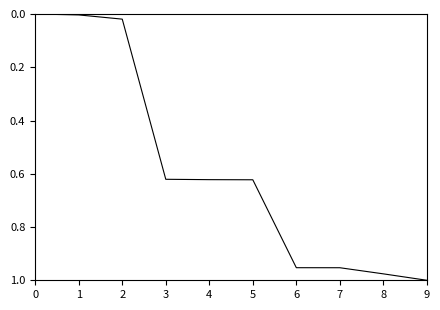

Count the number of data series in this chart.

1